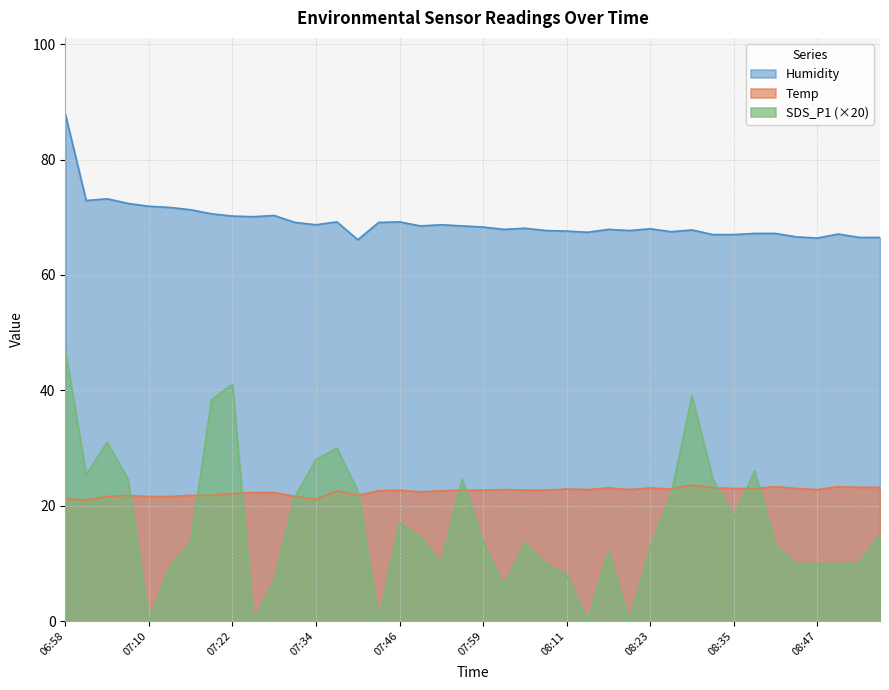

Does the chart display data point markers on the line(s)?

No